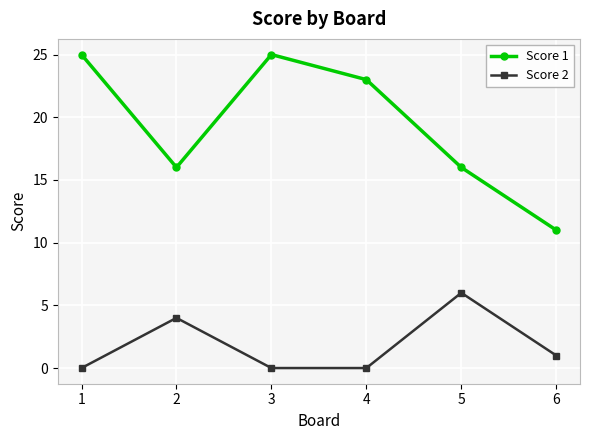

What is the total value across all series at 2?

20